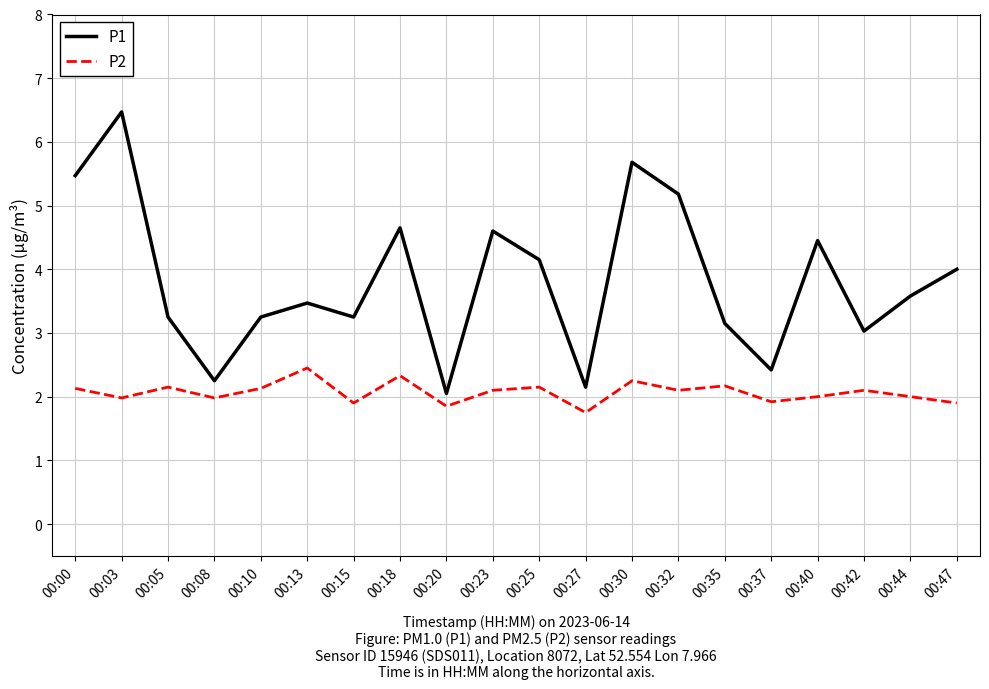

What is the difference between the highest and lowest values at 00:47?

2.1